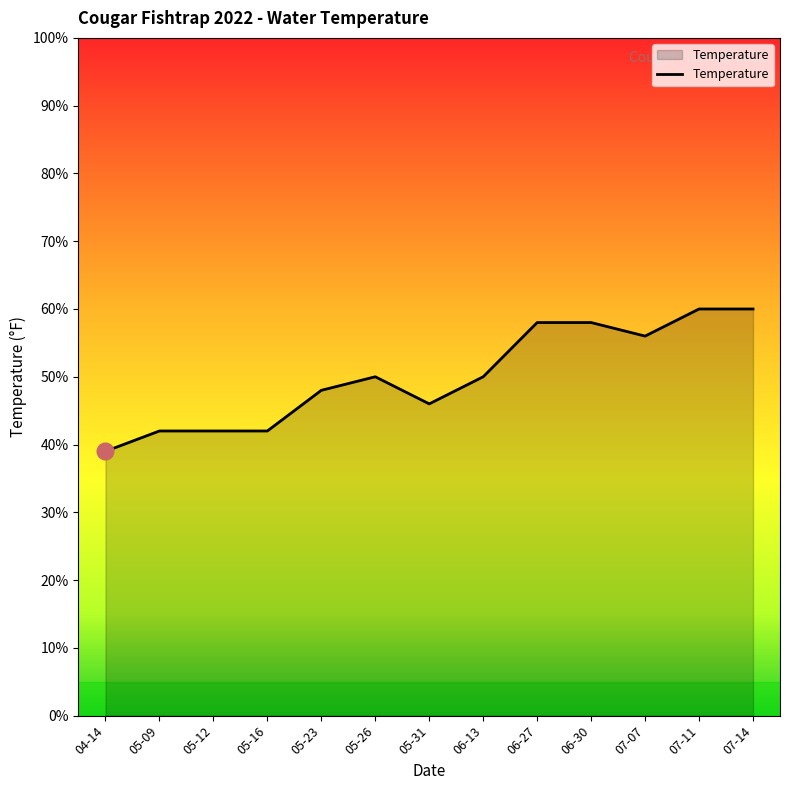

How many categories are shown in the chart?

13